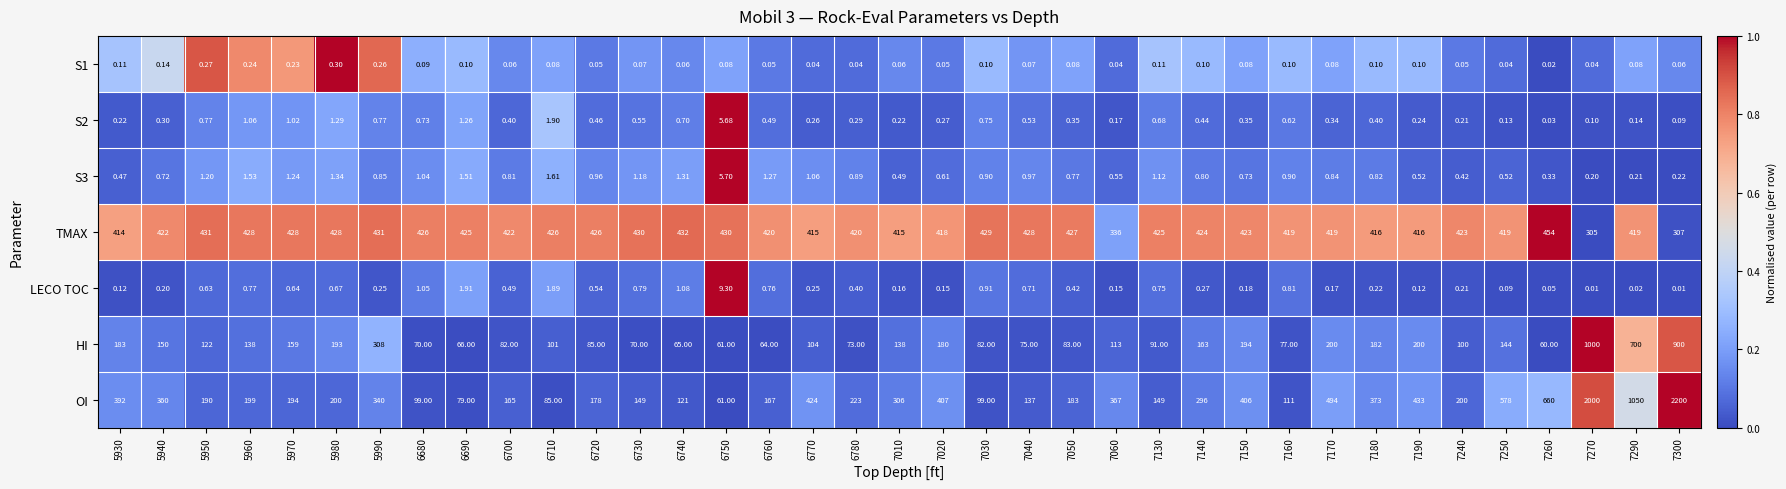

Between 5960 and 6680, which series saw the biggest shift?

OI